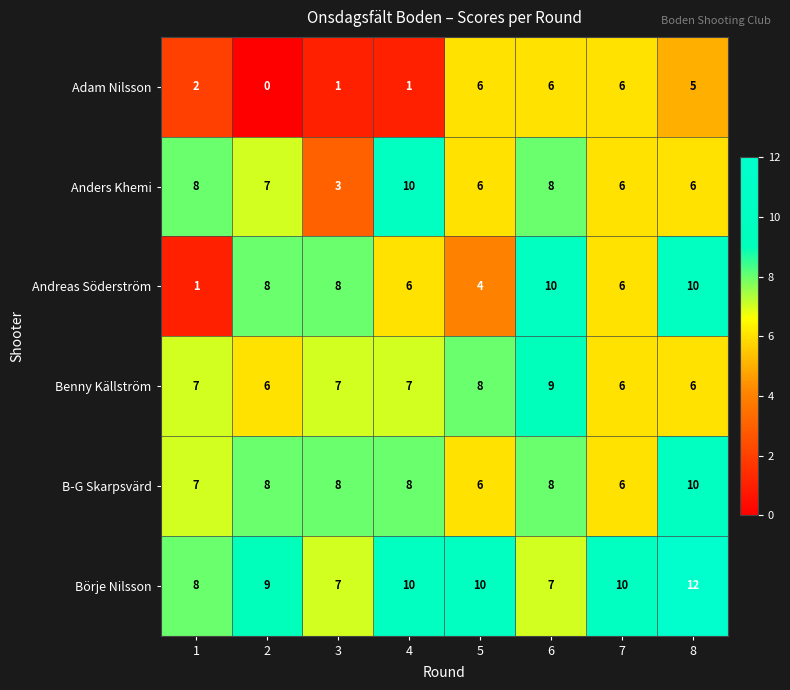

What is the sum of all Anders Khemi values?

54